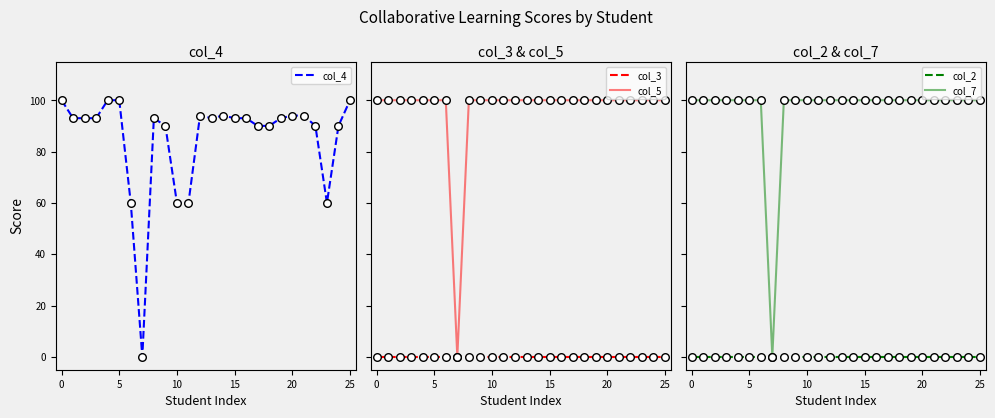

What are all the series names shown in the legend?

col_4, col_3, col_5, col_2, col_7